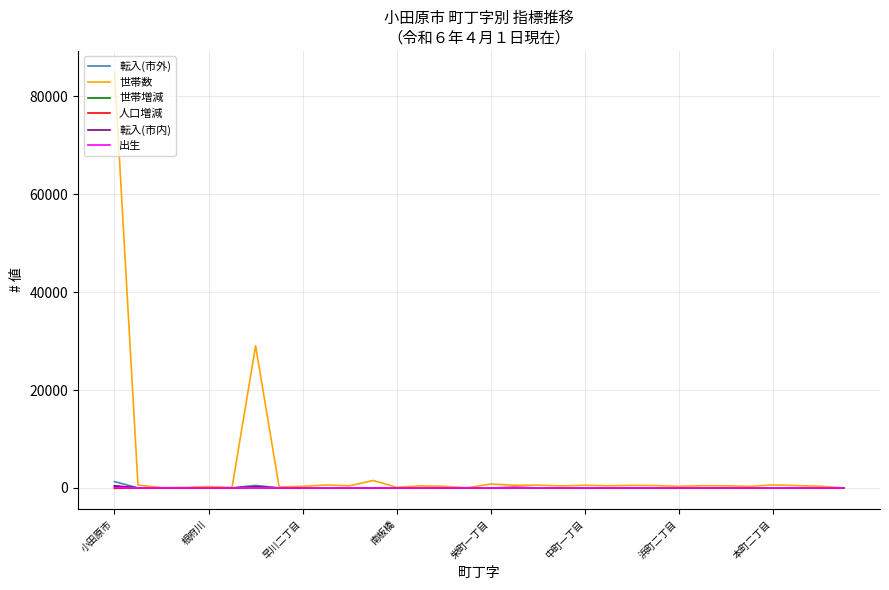

At which category is the sum across all series the highest?

小田原市